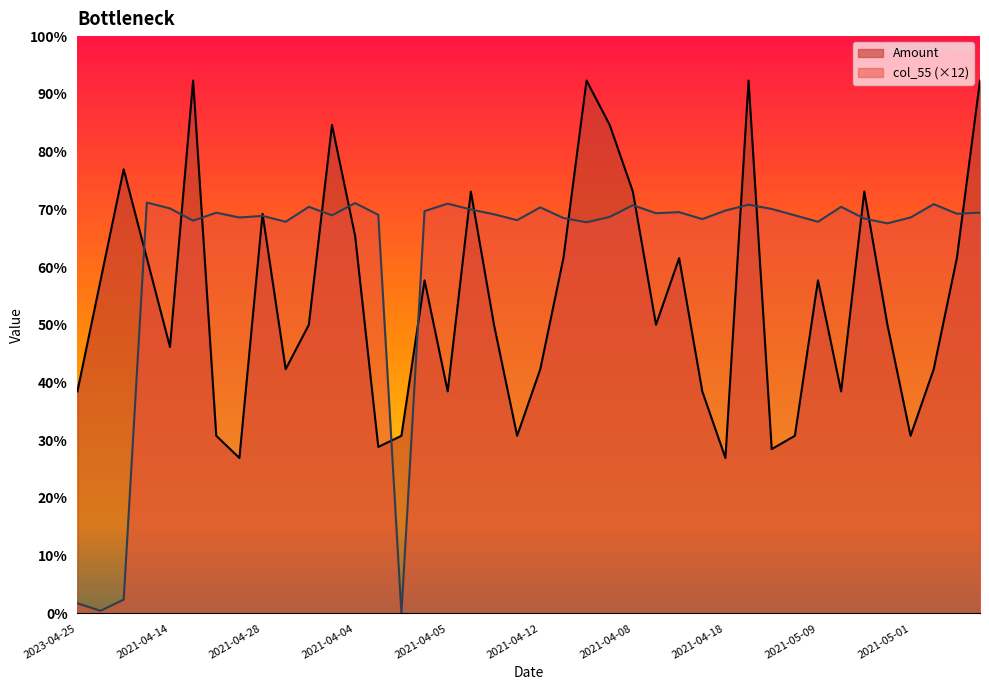

What are all the series names shown in the legend?

Amount, col_55 (×12)